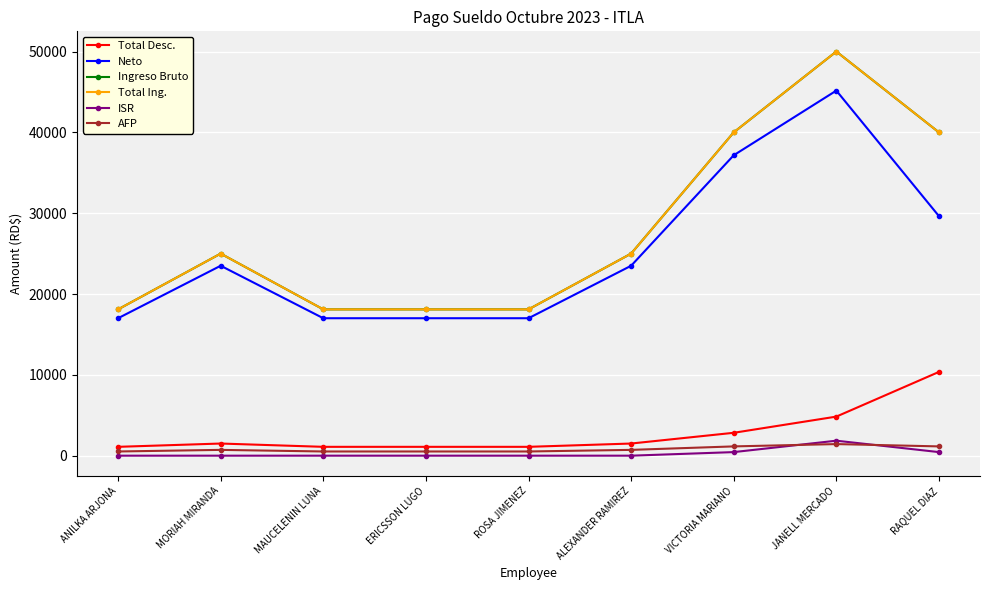

Is this an area chart (filled region under the line)?

No